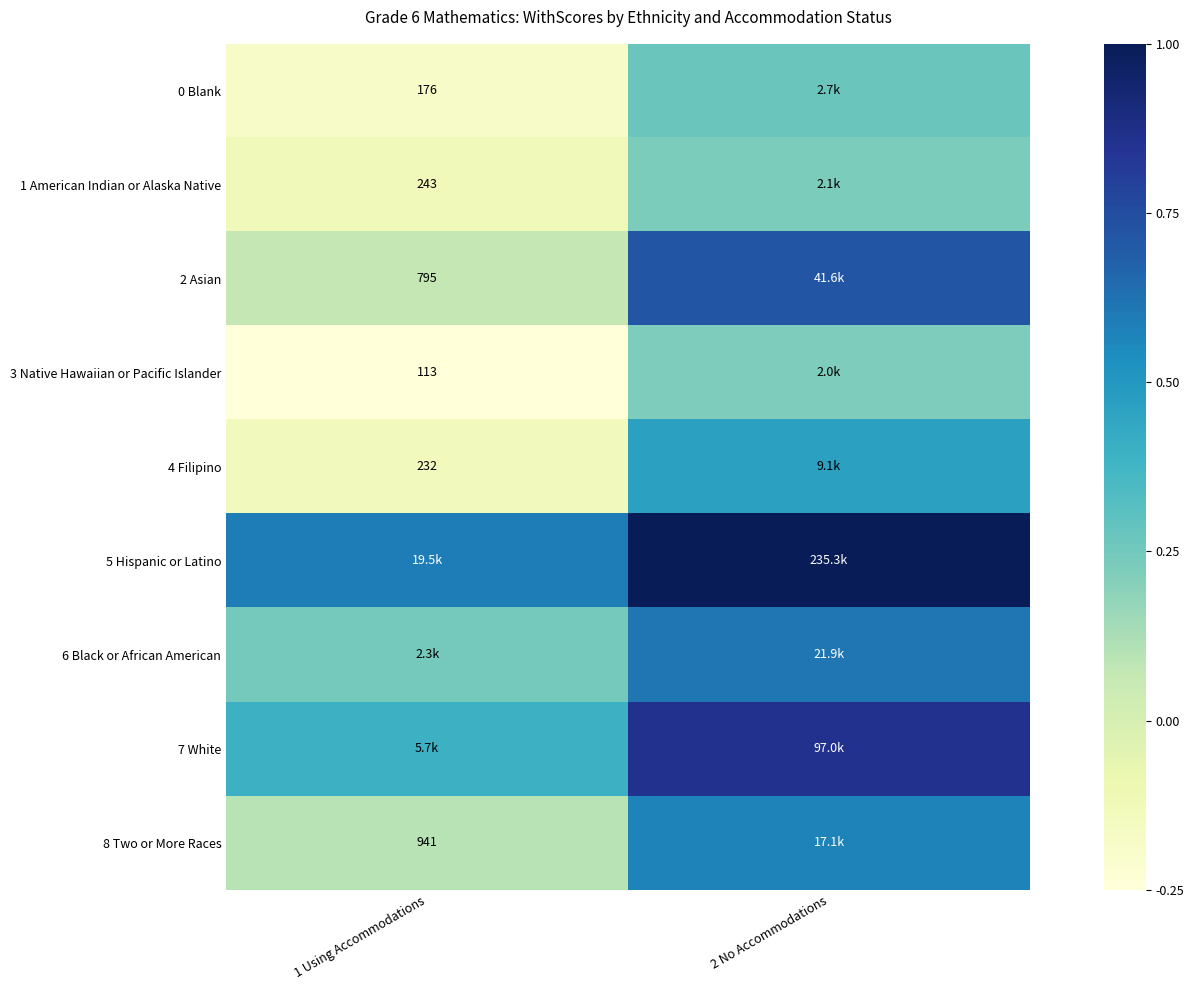

Count the number of data series in this chart.

9